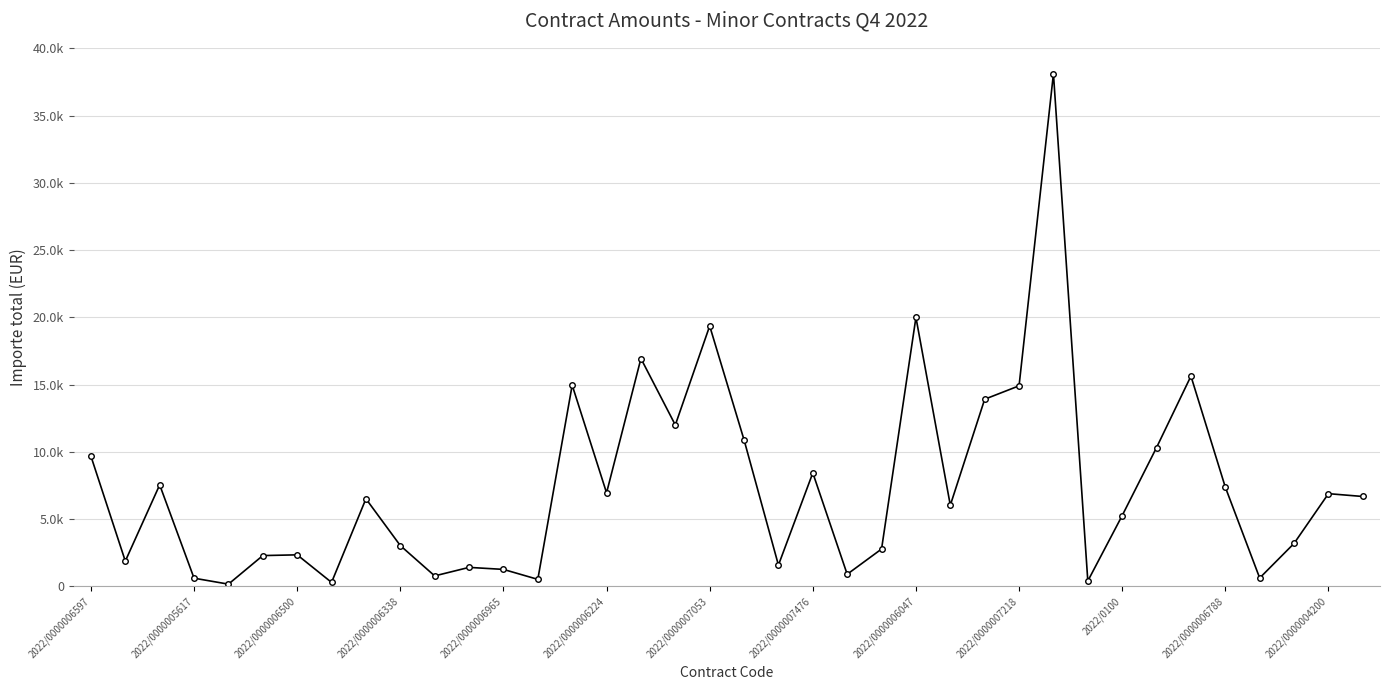

What is the greatest value displayed?

38105.4